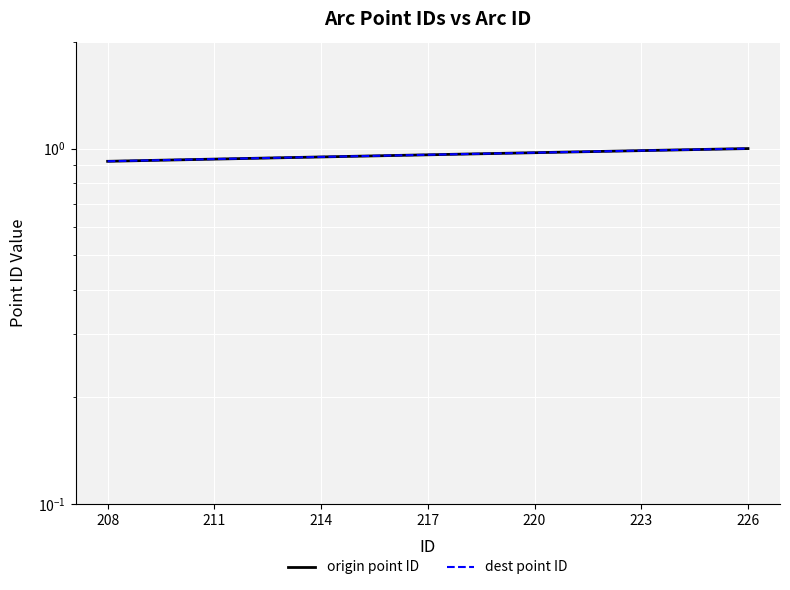

What is the sum of all origin point ID values?

18.2